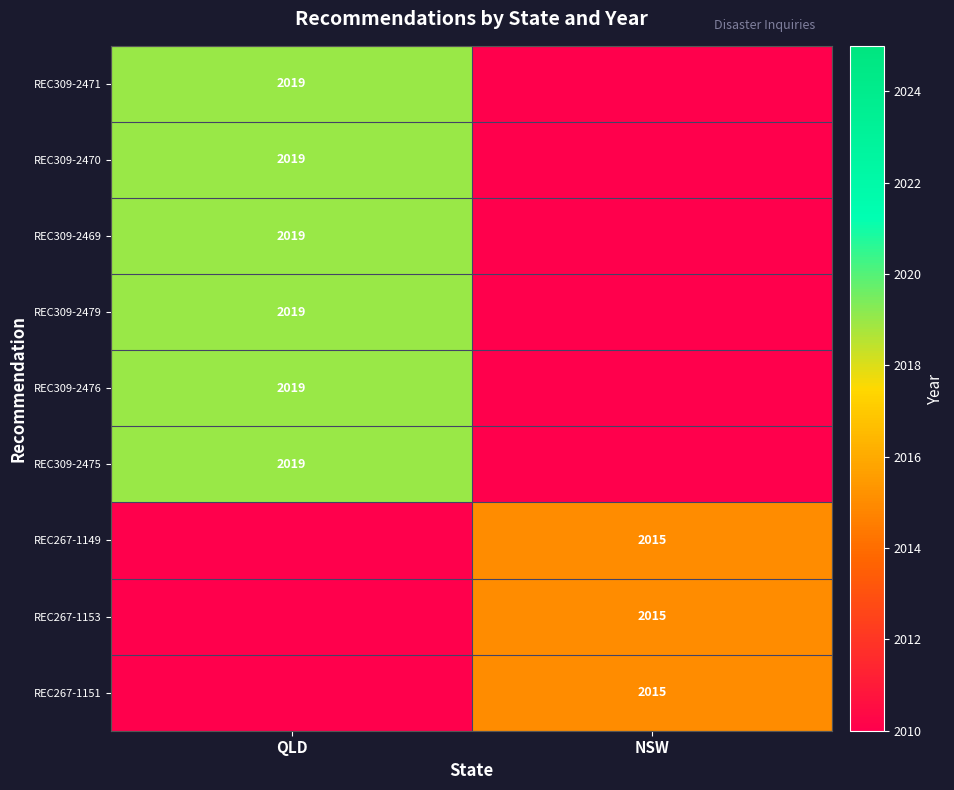

Is it true that REC267-1151 equals 3585 at NSW?

False